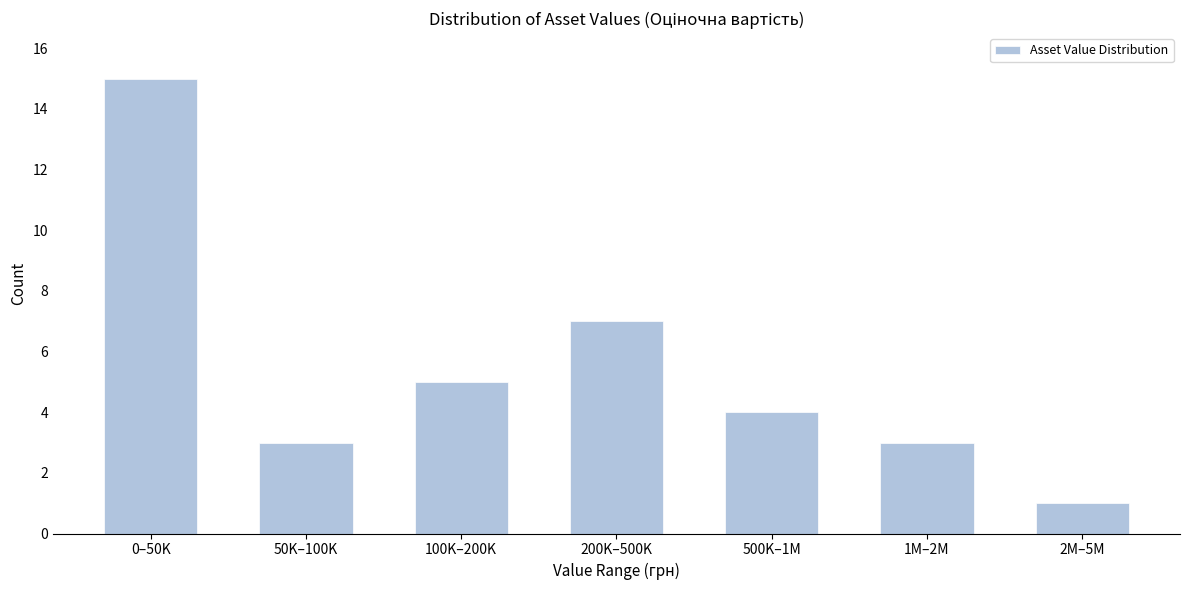

Reading left to right, list all the values displayed in this chart.

15	3	5	7	4	3	1